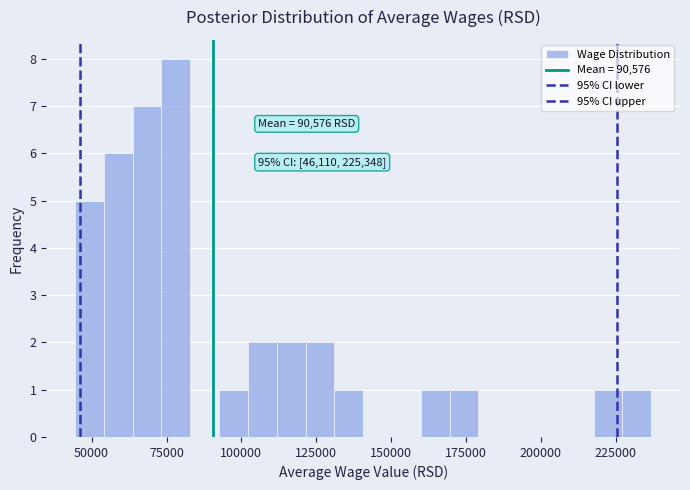

Around what value on the x-axis is the tallest bar? Give the approximate position of its centre, as read against the axis.

80000